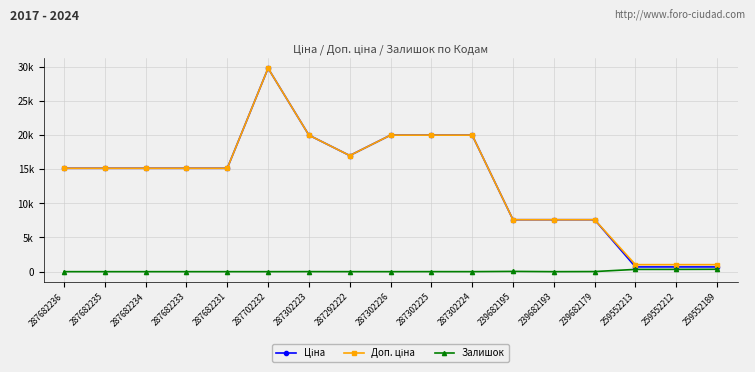

Reading right to left, extract all data points from this chart.

Ціна: 259552189=693.7	259552212=693.7	259552213=693.7	239682179=7596.5	239682193=7596.5	239682195=7596.5	287302224=19964.2	287302225=19964.2	287302226=19964.2	287292222=16976.3	287302223=19964.2	287702232=29747.2	287682231=15120.0	287682233=15120.0	287682234=15120.0	287682235=15120.0	287682236=15120.0
Доп. ціна: 259552189=1024.6	259552212=1024.6	259552213=1024.6	239682179=7596.5	239682193=7596.5	239682195=7596.5	287302224=19964.2	287302225=19964.2	287302226=19964.2	287292222=16976.3	287302223=19964.2	287702232=29747.2	287682231=15120.0	287682233=15120.0	287682234=15120.0	287682235=15120.0	287682236=15120.0
Залишок: 259552189=348.0	259552212=334.0	259552213=331.0	239682179=16.0	239682193=0.0	239682195=39.0	287302224=3.0	287302225=5.0	287302226=0.0	287292222=2.0	287302223=7.0	287702232=0.0	287682231=0.0	287682233=0.0	287682234=0.0	287682235=0.0	287682236=0.0